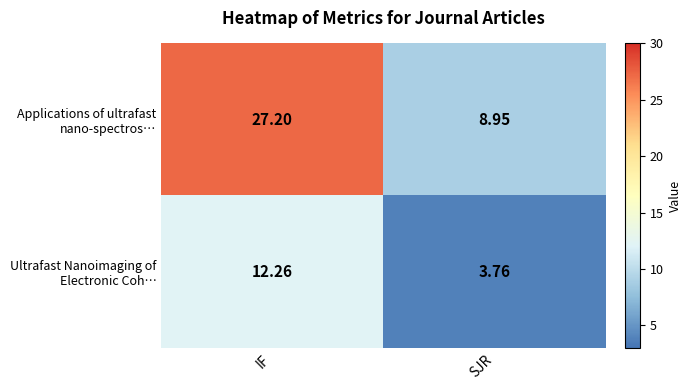

At which category is the sum across all series the highest?

IF